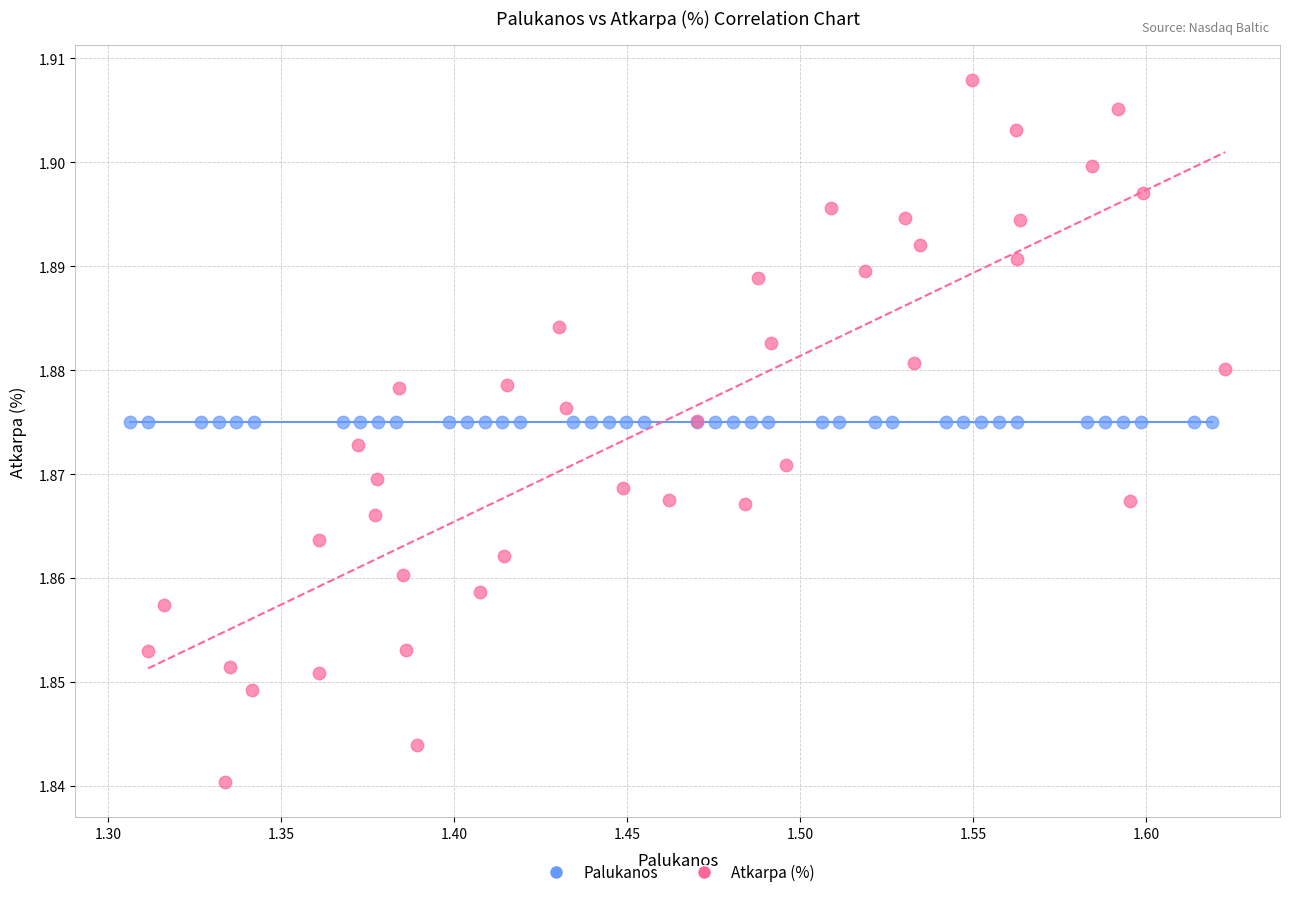

Which series contains the highest Y value?

Atkarpa (%)